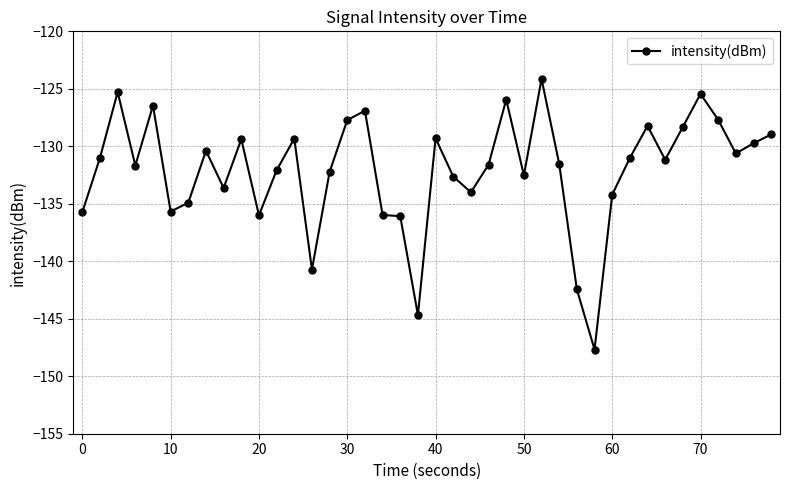

How many distinct data groups are displayed?

1